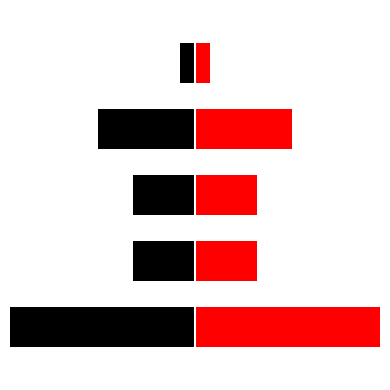

True or false: left has a value of -0.1 at 4.

False